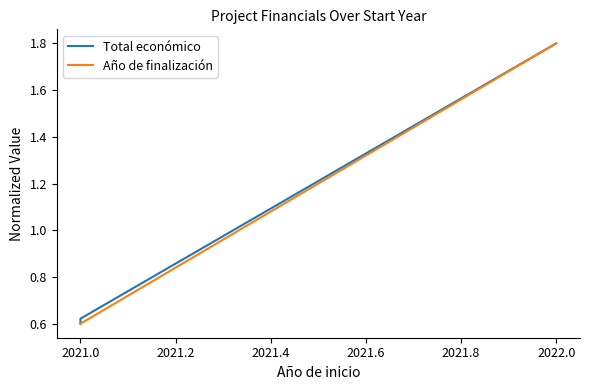

Is this an area chart (filled region under the line)?

No